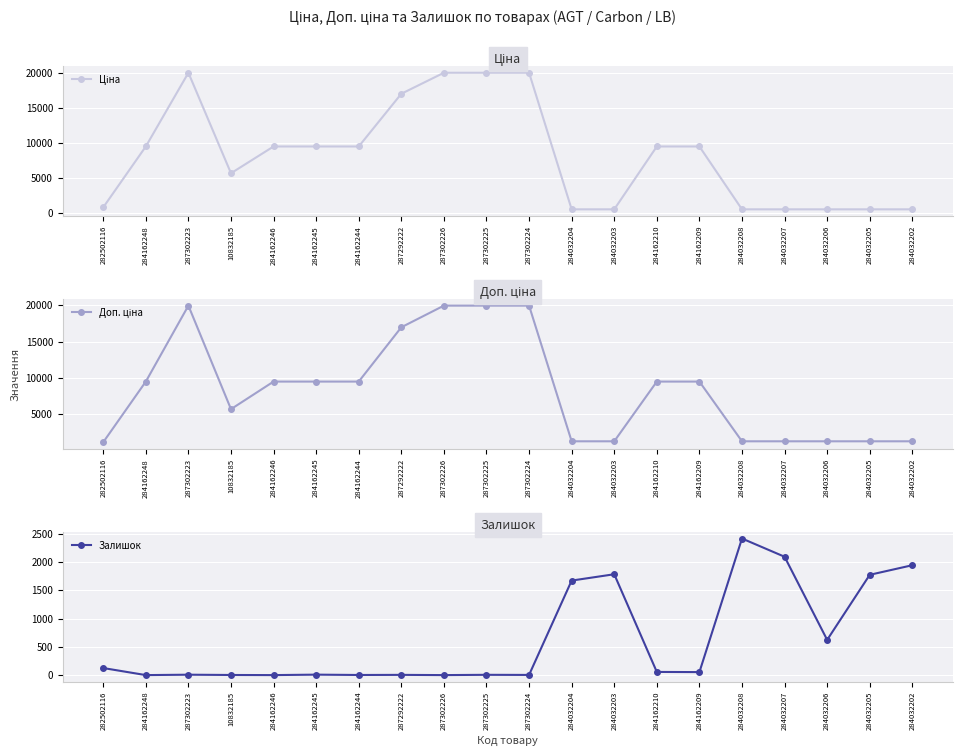

What is the label of the 11th point from the right?

287302225